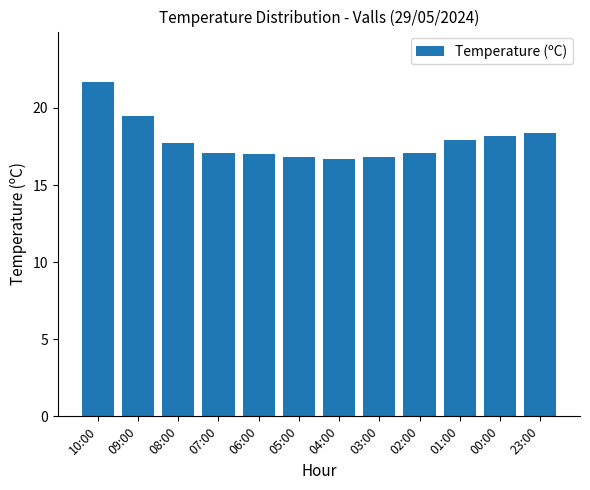

Reading left to right, what are all the values shown in this chart?

21.7	19.5	17.7	17.1	17.0	16.8	16.7	16.8	17.1	17.9	18.2	18.4